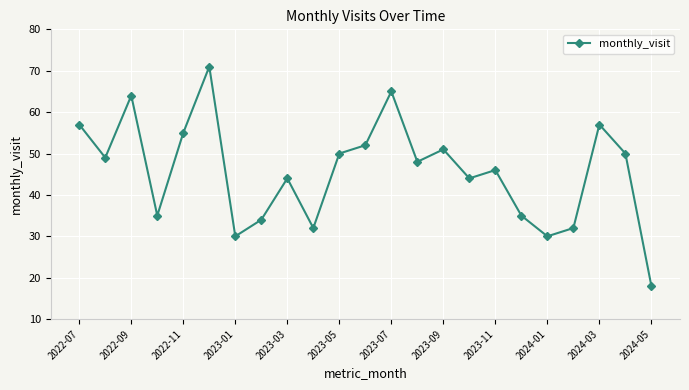

Reading left to right, what are all the values shown in this chart?

57	49	64	35	55	71	30	34	44	32	50	52	65	48	51	44	46	35	30	32	57	50	18